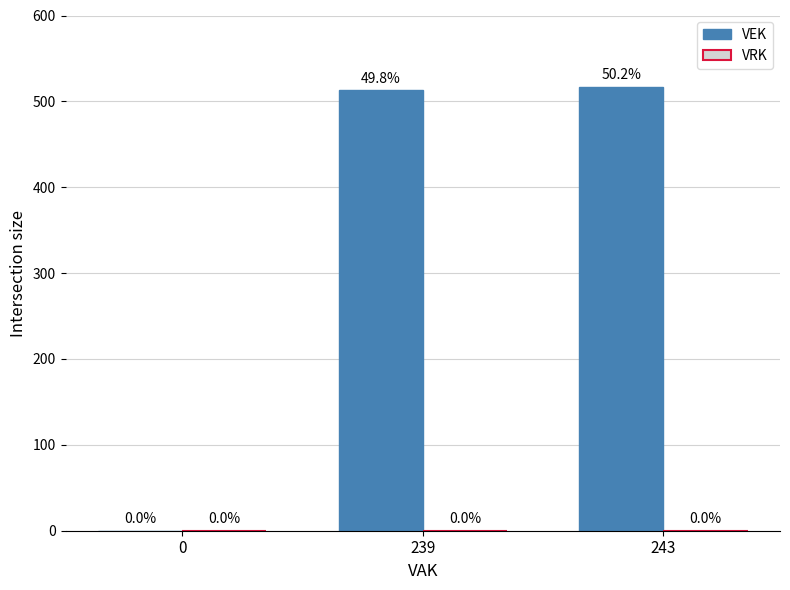

Reading right to left, what are all the values shown in this chart?

243=517	239=513	0=0